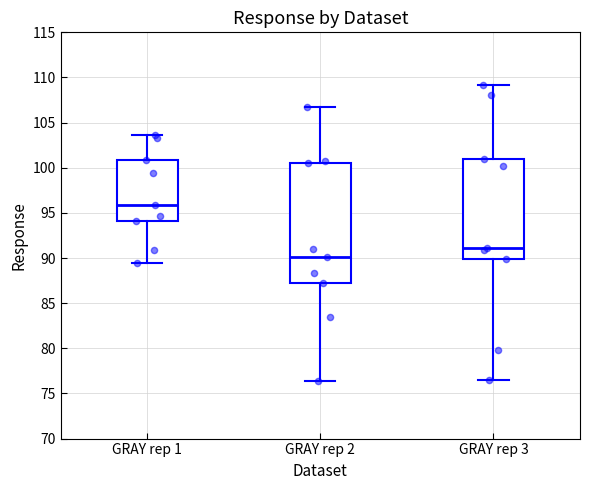

Which box has the highest median line?

GRAY rep 1